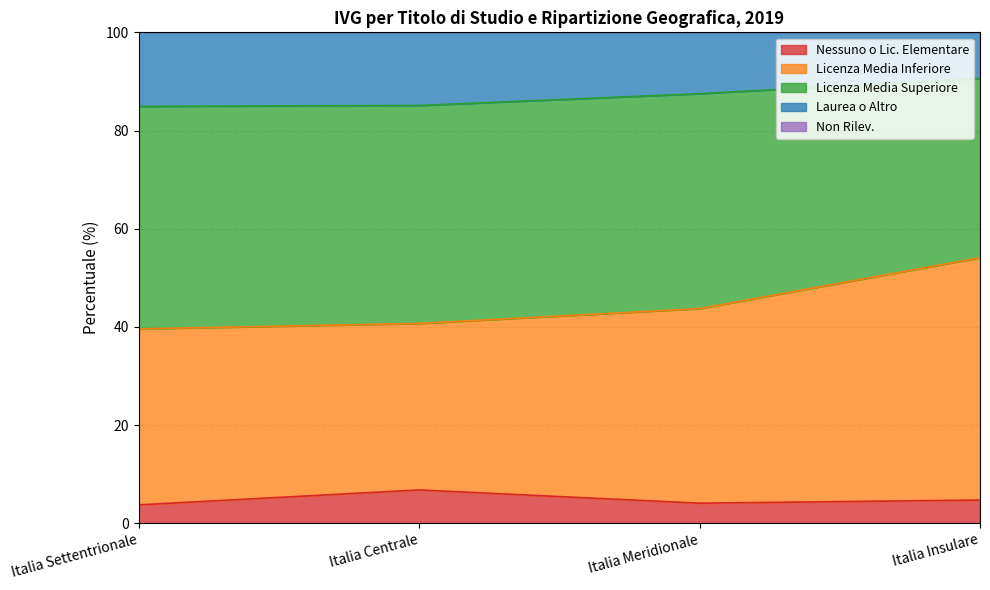

Is it true that Nessuno o Lic. Elementare equals 3.7 at Italia Centrale?

False